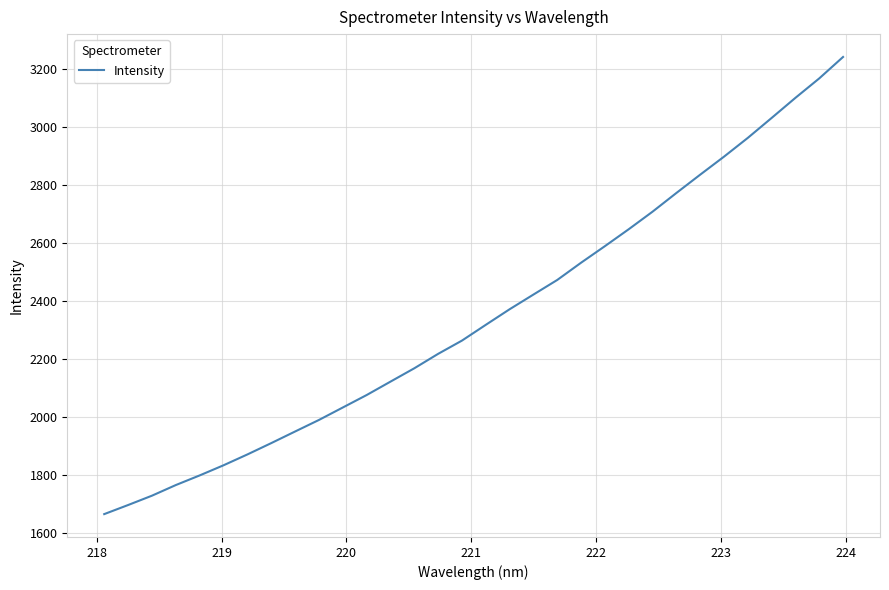

What is the maximum value shown in the chart?

3242.3